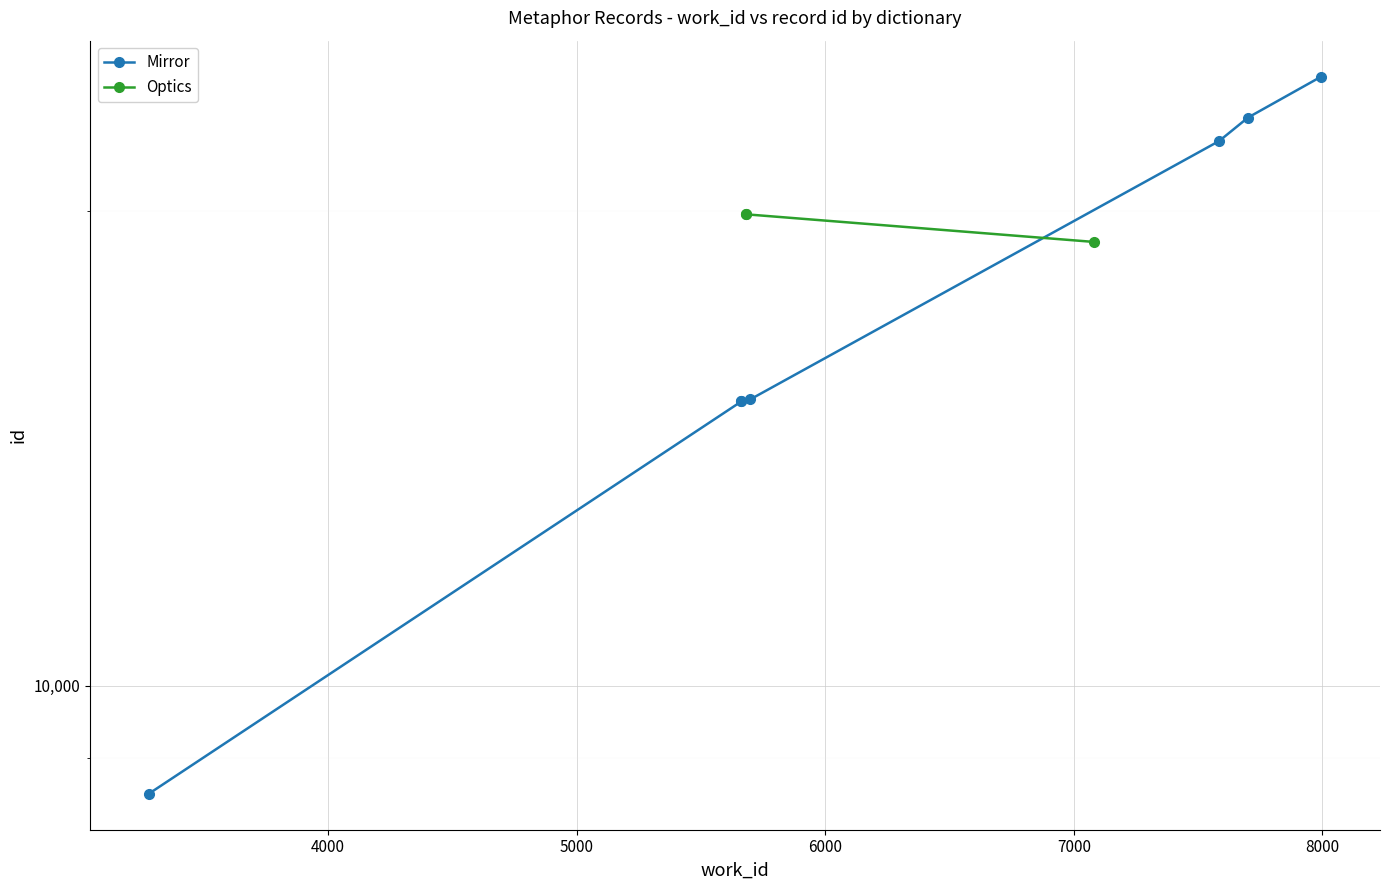

True or false: the data has more than 2 interior local peaks.

False